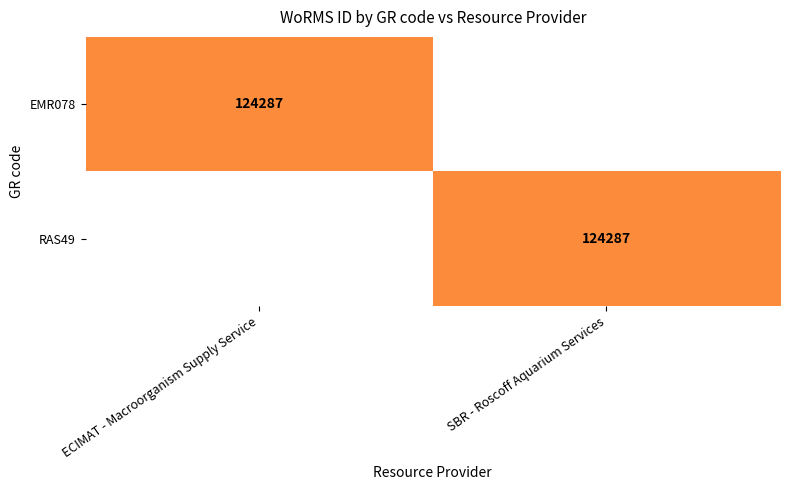

How many categories are shown in the chart?

2